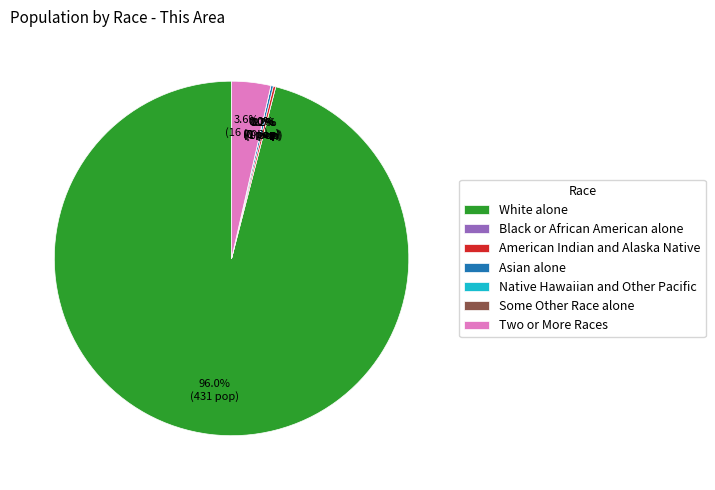

What percentage is NOT represented by Black or African American alone?

100.0%